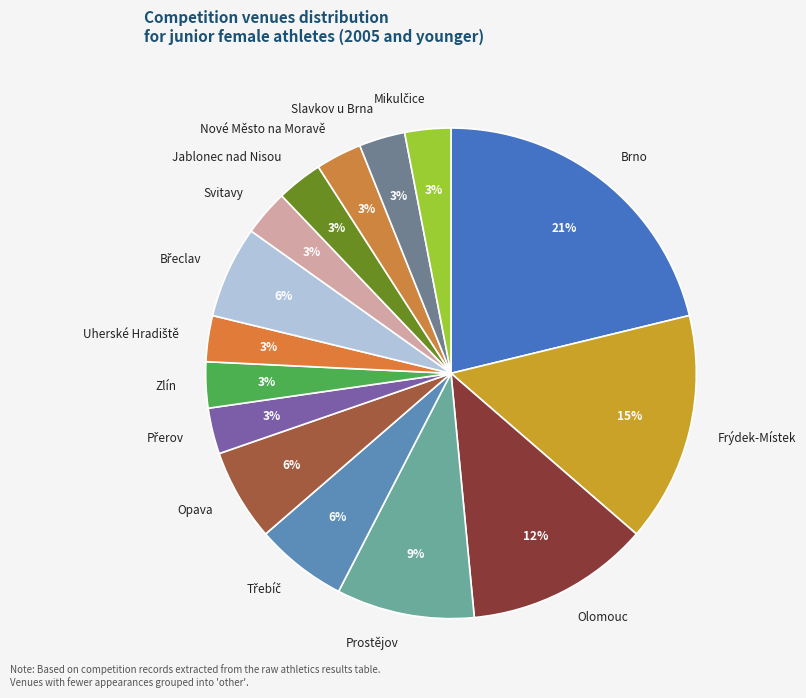

Which slice is the largest?

Brno